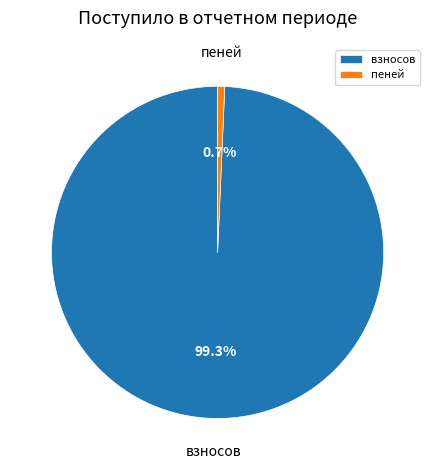

What is the smallest slice in the pie chart?

пеней